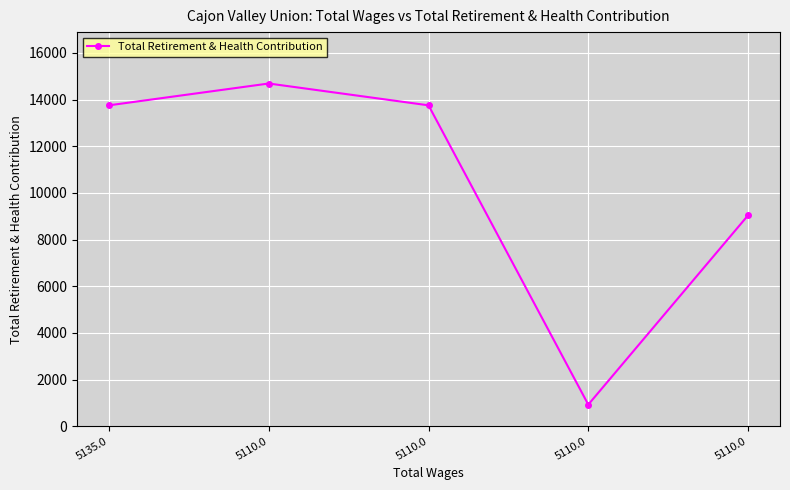

Which category has the lowest value across all series?

5110.0